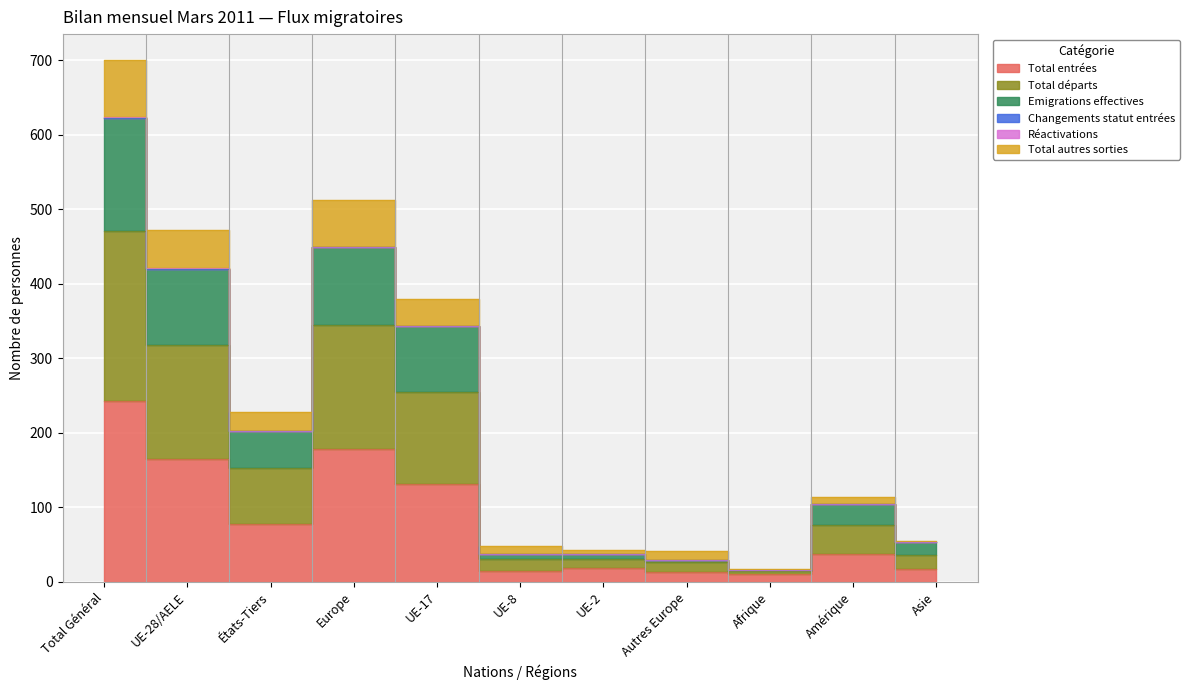

Does the chart display data point markers on the line(s)?

No